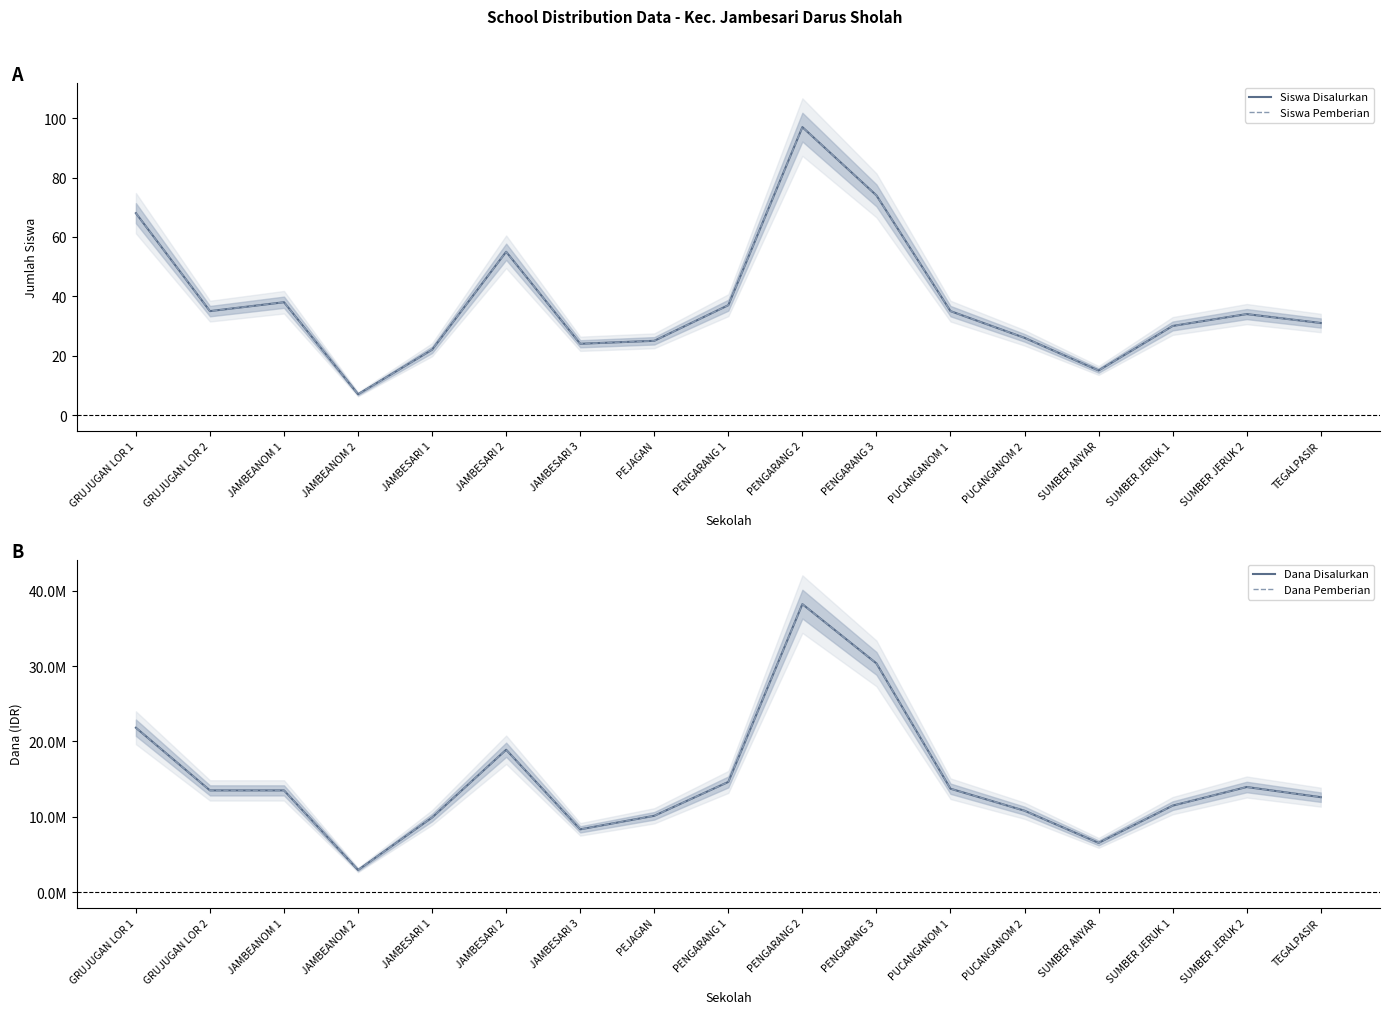

At which label is Dana Disalurkan closest to 20587500?

GRUJUGAN LOR 1